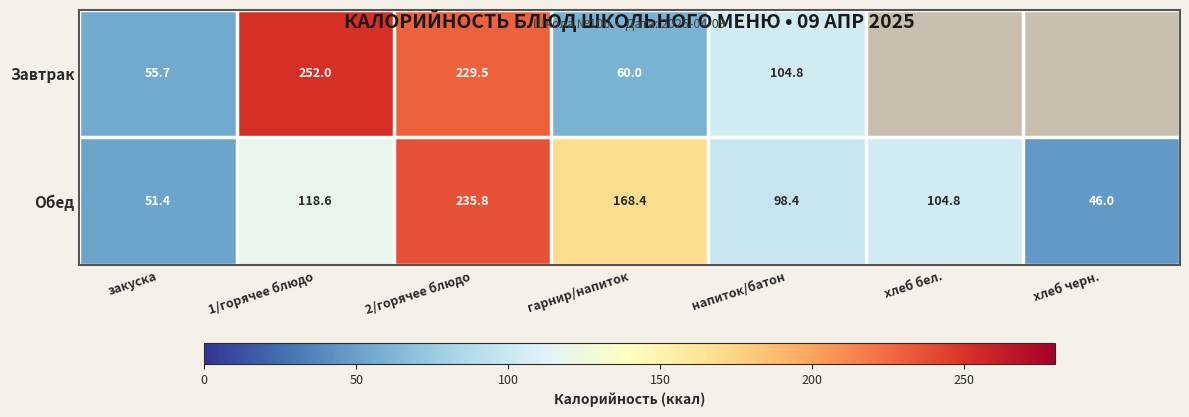

At which label does Обед reach its peak?

2/горячее блюдо